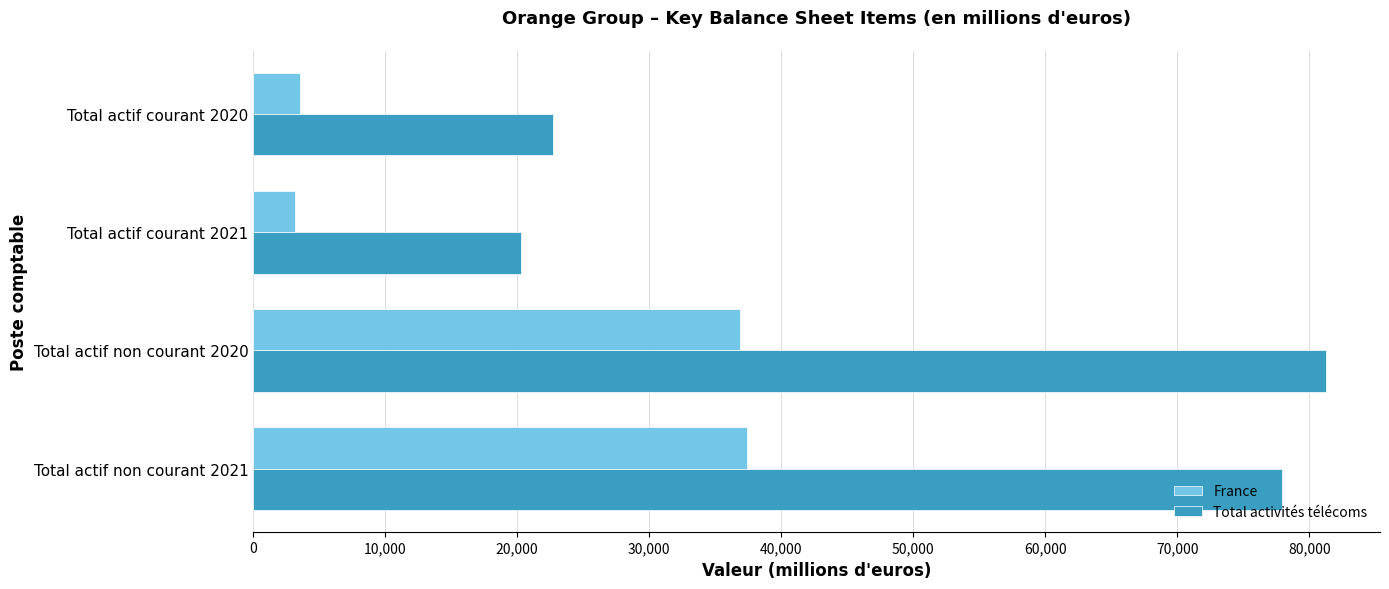

Which series has the largest total across all categories?

Total activités télécoms